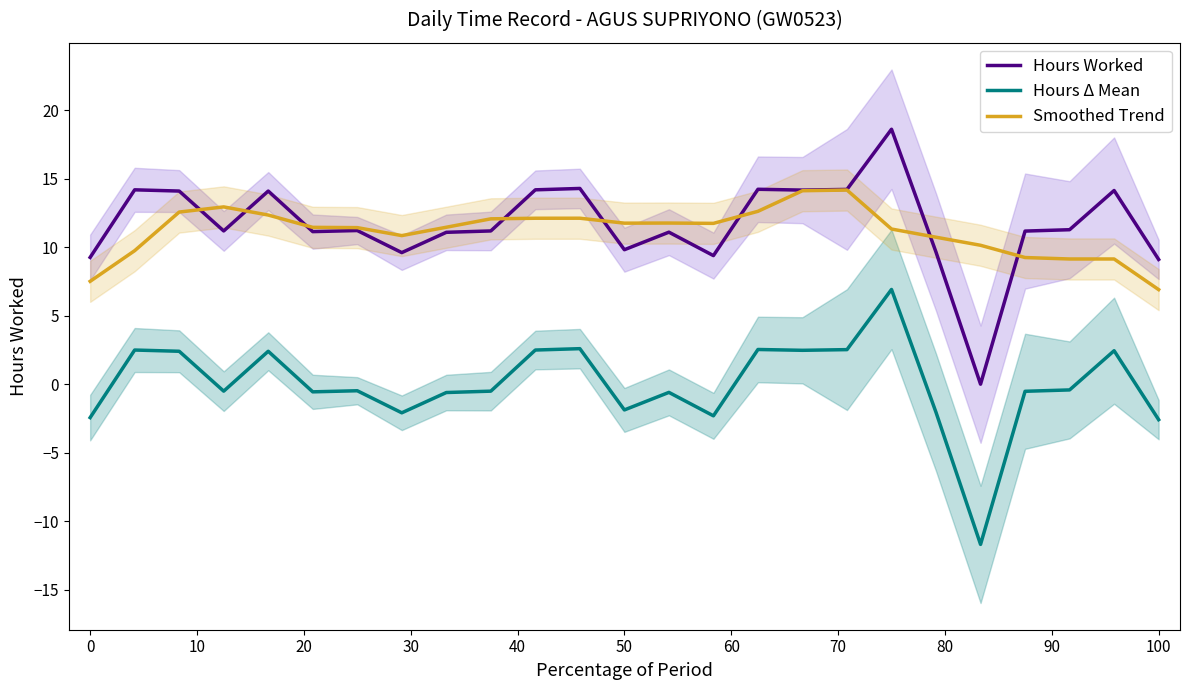

What is the lowest value of the Smoothed Trend series?

6.9